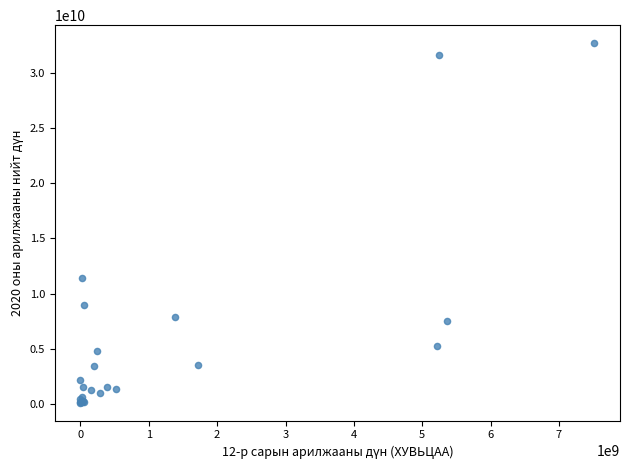

What Y value in the scatter plot is closest to 16404722712?

11461625759.9